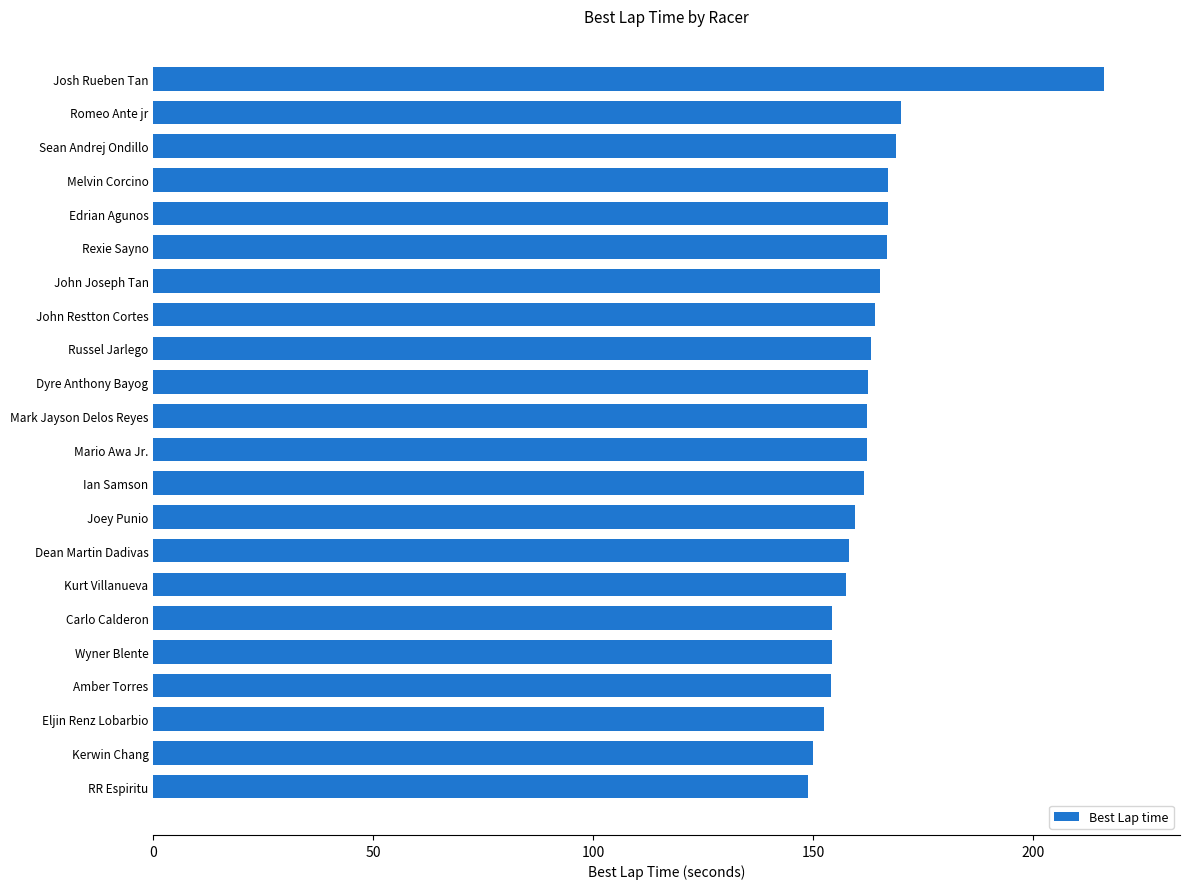

How many bars are there in total?

22